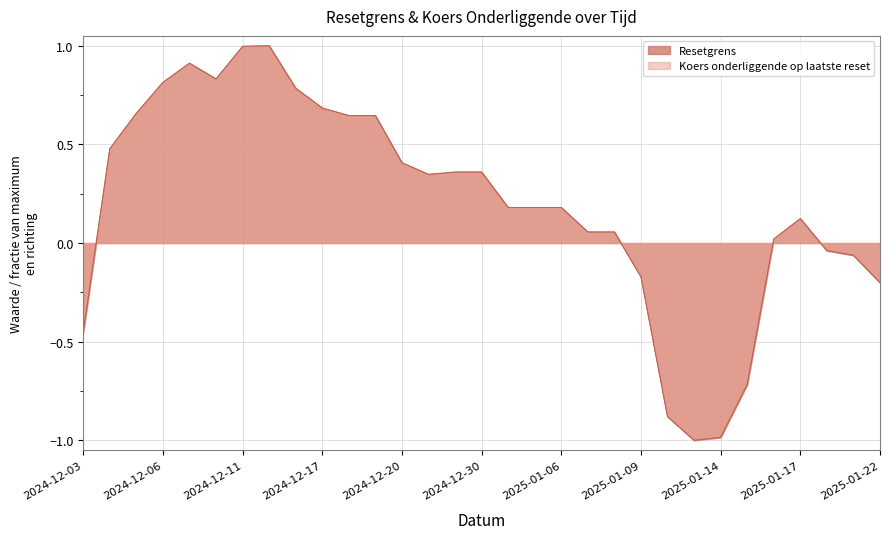

What is the label of the 16th point from the left?

2024-12-30